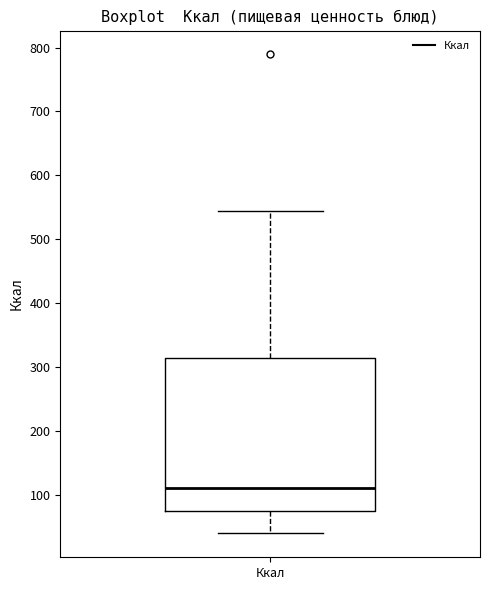

Read this box plot against the y-axis: the position of the median line, the range covered by the box, and the ends of both whiskers. The values are not printed on the chart, so give them approximately, as read against the axis.

median 110, box 70 to 310, whiskers 40 to 540